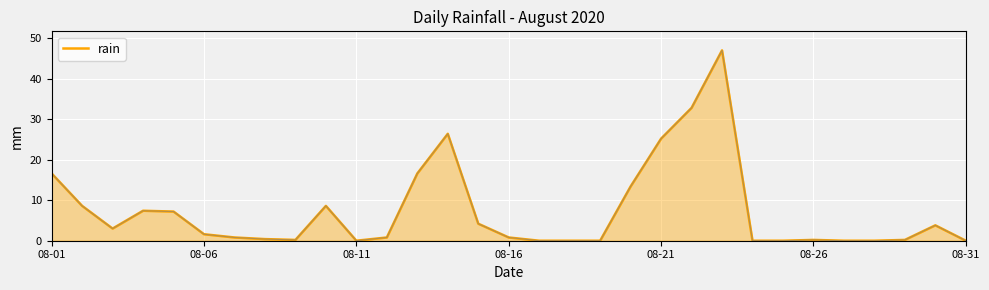

What is the greatest value displayed?

47.0